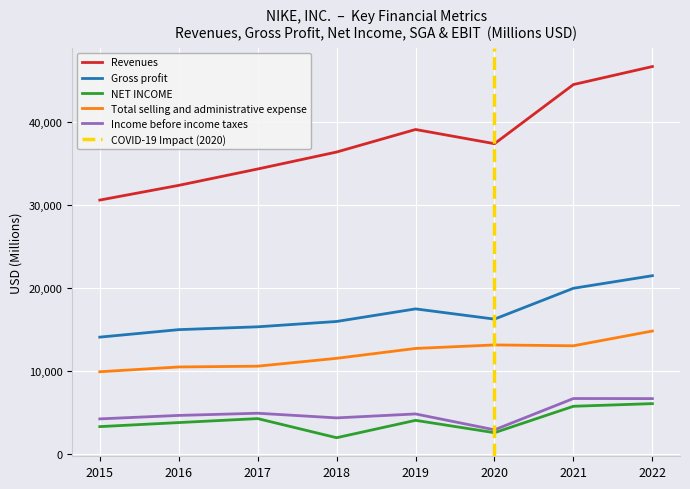

Reading right to left, list all the values displayed in this chart.

Revenues: 46710	44538	37403	39117	36397	34350	32376	30601
Gross profit: 21479	19962	16241	17474	15956	15312	14971	14067
NET INCOME: 6046	5727	2539	4029	1933	4240	3760	3273
Total selling and administrative expense: 14804	13025	13126	12702	11511	10563	10469	9892
Income before income taxes: 6651	6661	2887	4801	4325	4886	4623	4205